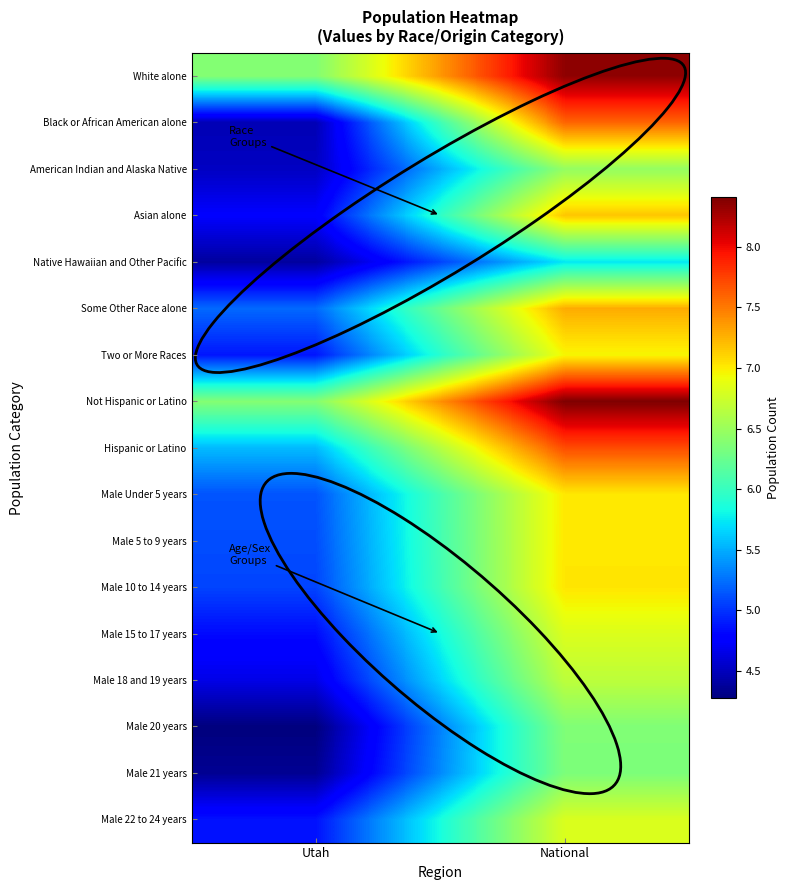

Reading right to left, list all the values displayed in this chart.

White alone: National=8.3	Utah=6.4
Black or African American alone: National=7.6	Utah=4.5
American Indian and Alaska Native: National=6.5	Utah=4.5
Asian alone: National=7.2	Utah=4.7
Native Hawaiian and Other Pacific: National=5.7	Utah=4.4
Some Other Race alone: National=7.3	Utah=5.2
Two or More Races: National=7.0	Utah=4.9
Not Hispanic or Latino: National=8.4	Utah=6.4
Hispanic or Latino: National=7.7	Utah=5.6
Male Under 5 years: National=7.0	Utah=5.1
Male 5 to 9 years: National=7.0	Utah=5.1
Male 10 to 14 years: National=7.0	Utah=5.1
Male 15 to 17 years: National=6.8	Utah=4.8
Male 18 and 19 years: National=6.7	Utah=4.7
Male 20 years: National=6.4	Utah=4.3
Male 21 years: National=6.3	Utah=4.3
Male 22 to 24 years: National=6.8	Utah=4.9